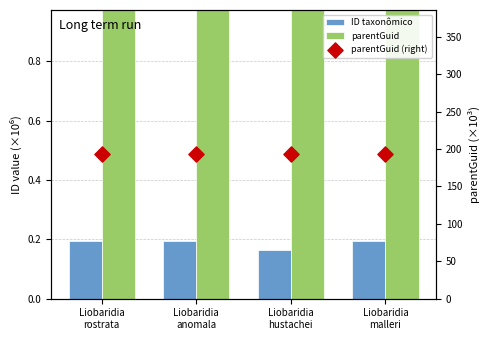

Which series has the largest total across all categories?

parentGuid